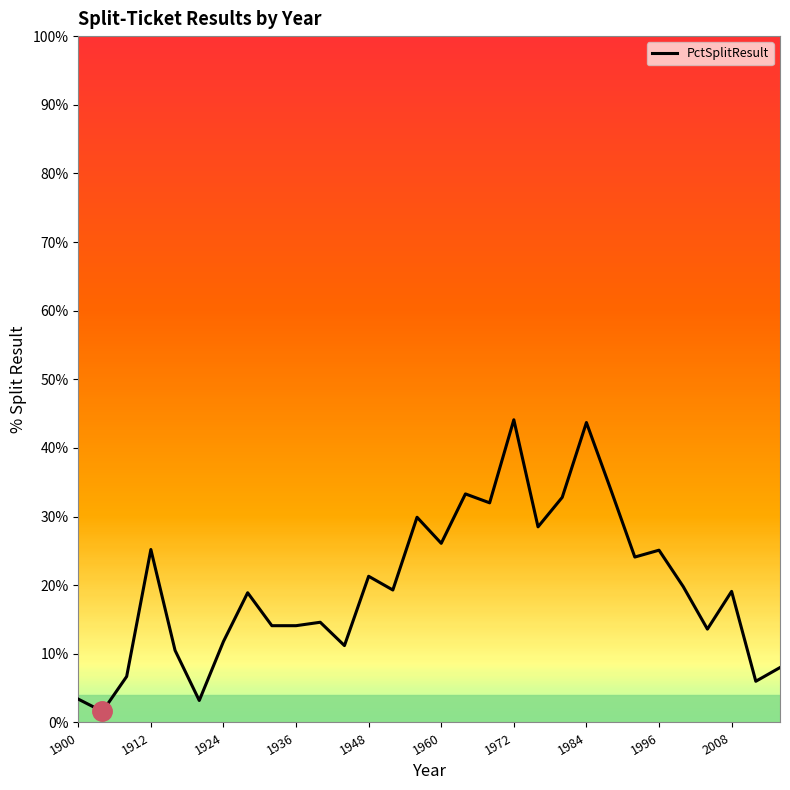

What is the maximum value shown in the chart?

44.1